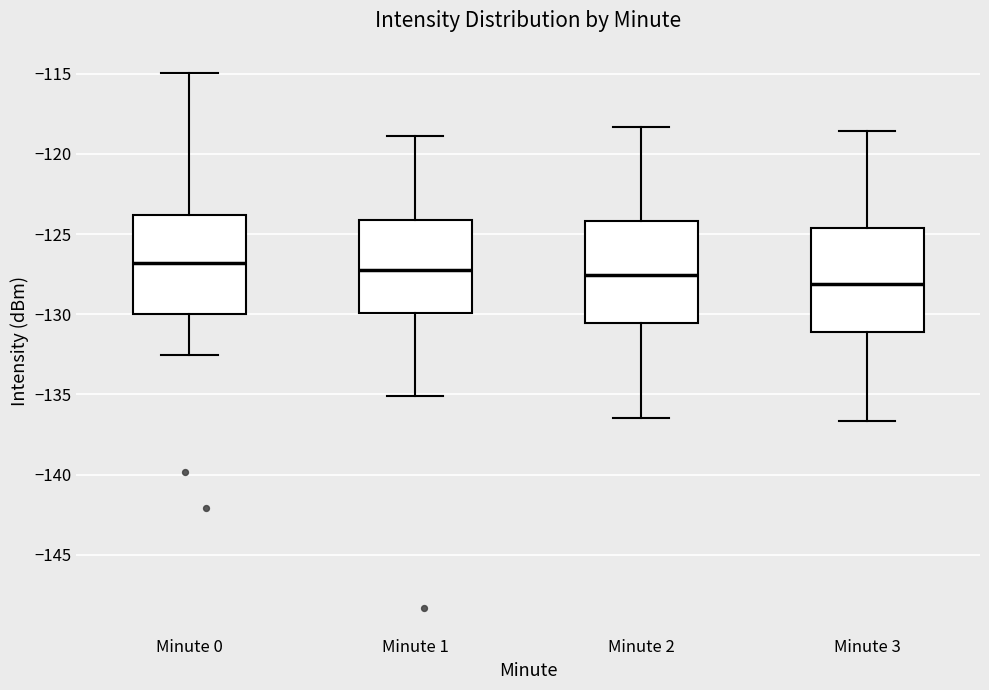

Reading left to right, transcribe this box plot: for each box, give where its median line is, the range the box spans, and where its two whiskers end, as read against the y-axis. The values are not printed on the chart, so give them approximately, as read against the axis.

Minute 0: median -127.0, box -130.0 to -124.0, whiskers -132.5 to -115.0
Minute 1: median -127.5, box -130.0 to -124.0, whiskers -135.0 to -119.0
Minute 2: median -127.5, box -130.5 to -124.0, whiskers -136.5 to -118.5
Minute 3: median -128.0, box -131.0 to -124.5, whiskers -136.5 to -118.5